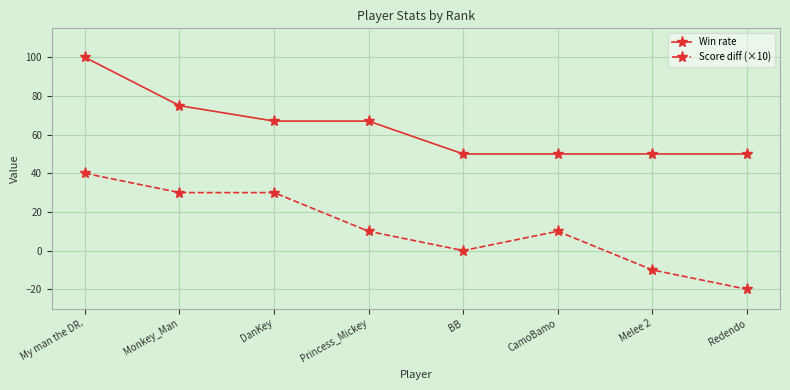

How many lines are shown in the chart?

2